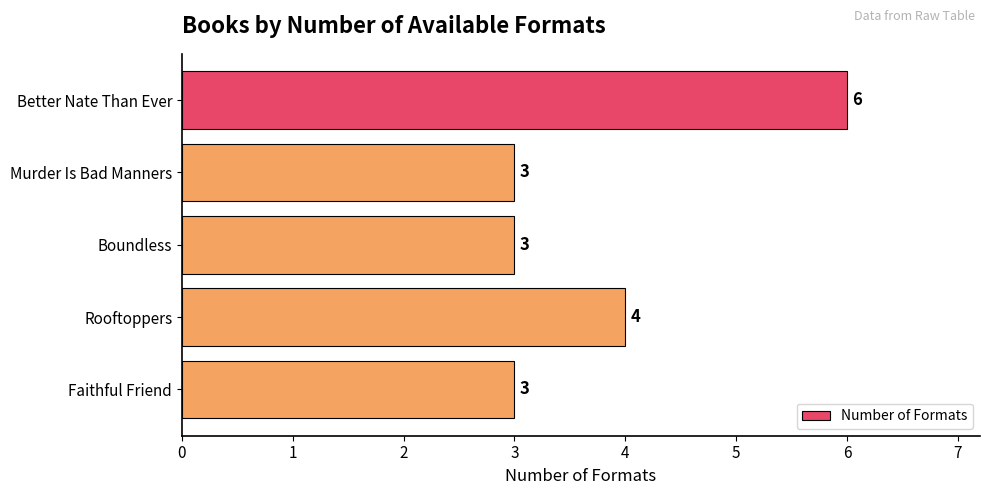

What is the difference between the maximum and minimum values?

3